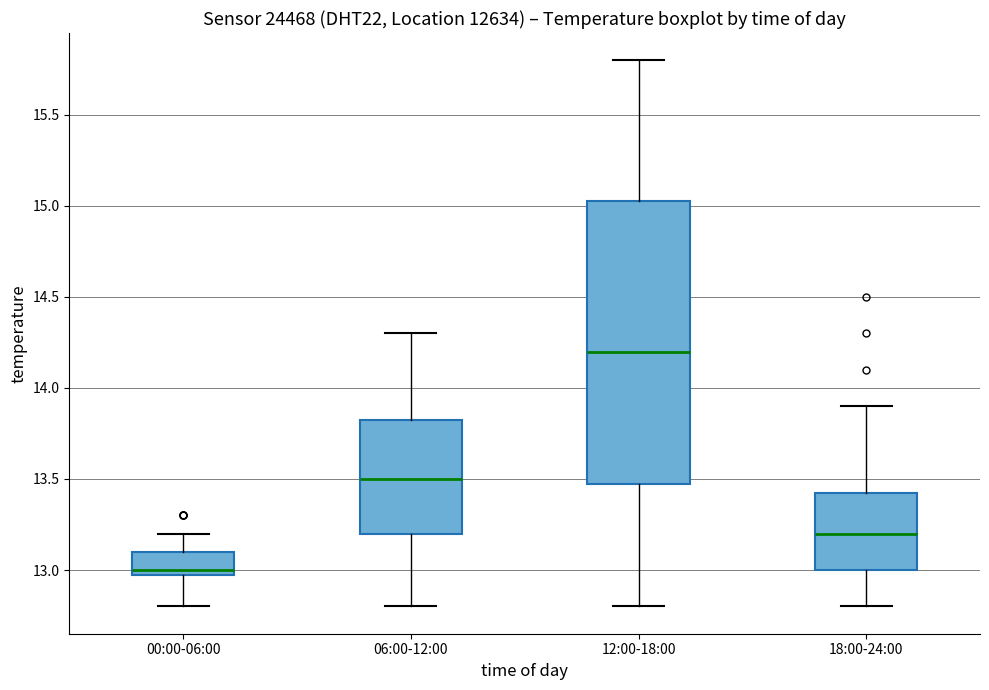

Which box's median line is the highest?

12:00-18:00